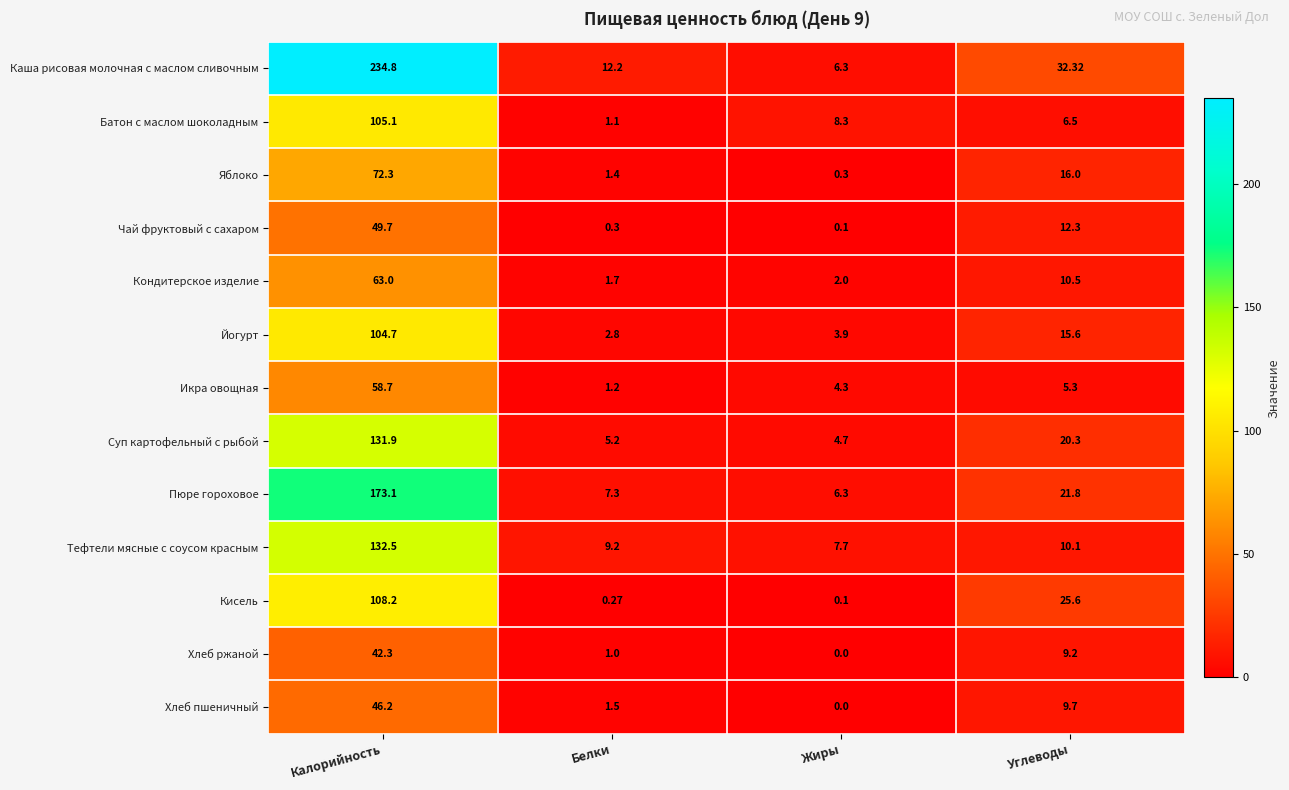

Which label corresponds to the largest value in the chart?

Калорийность